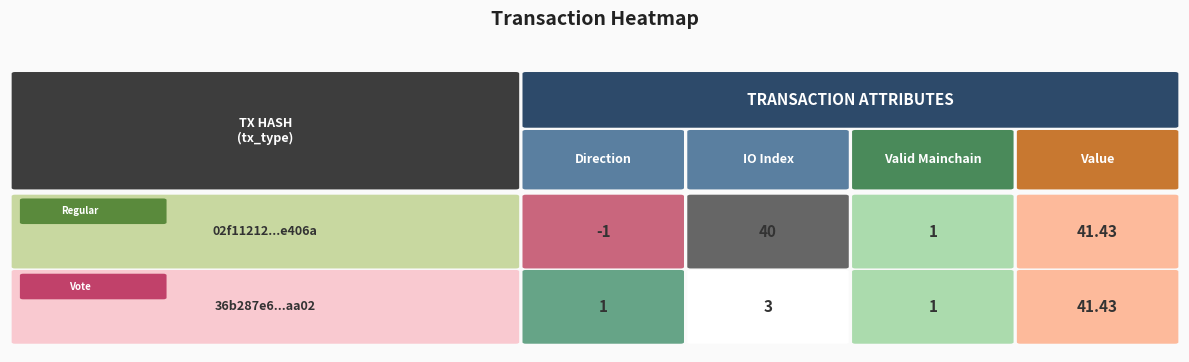

Reading right to left, list all the values displayed in this chart.

direction: value=41.4	valid_mainchain=1.0	io_index=40.0	direction=-1.0
io_index: value=41.4	valid_mainchain=1.0	io_index=3.0	direction=1.0